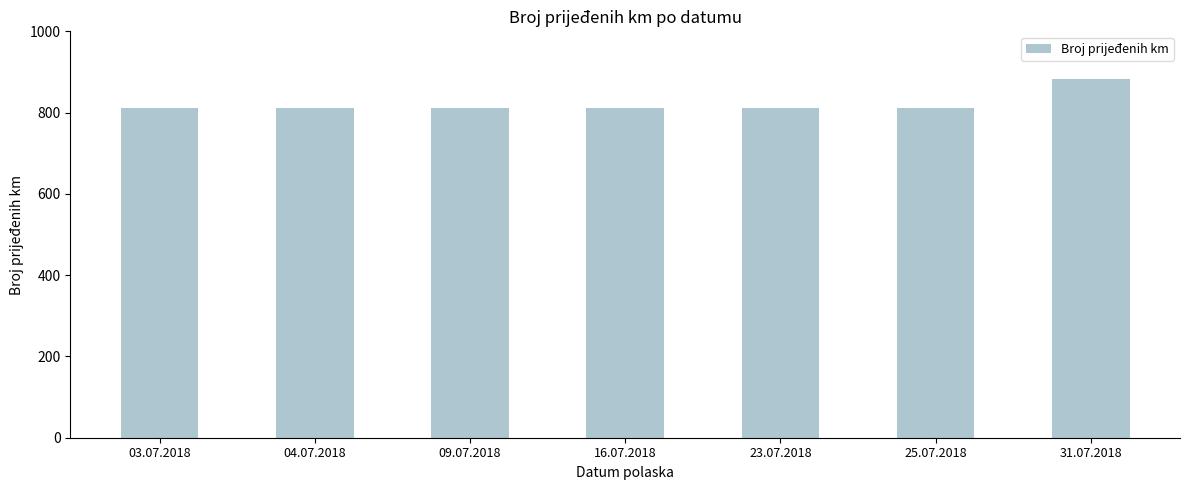

How many data points are above 812?

1